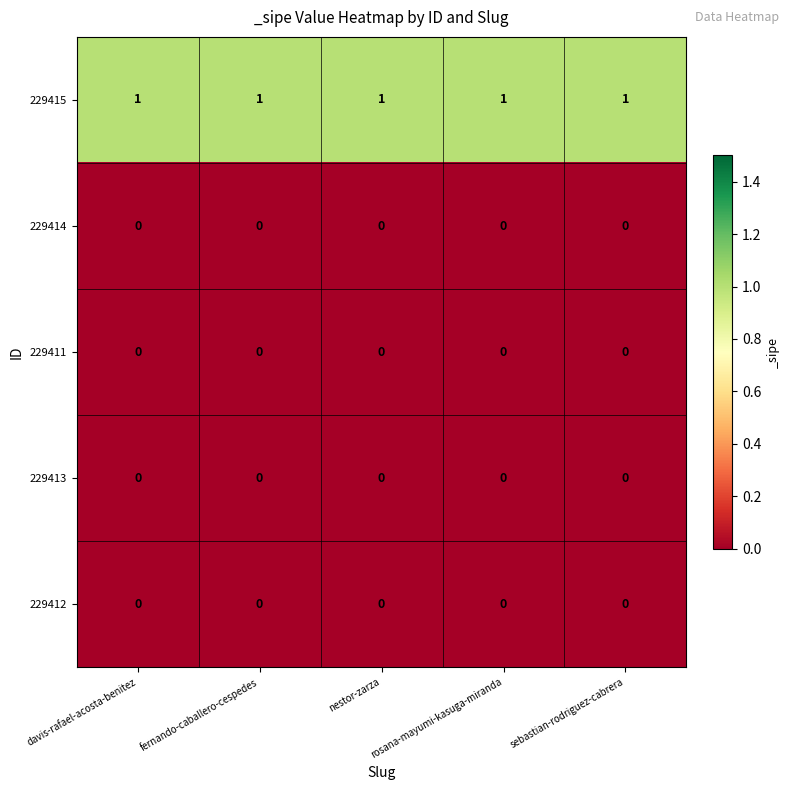

Which series has the largest total across all categories?

229415